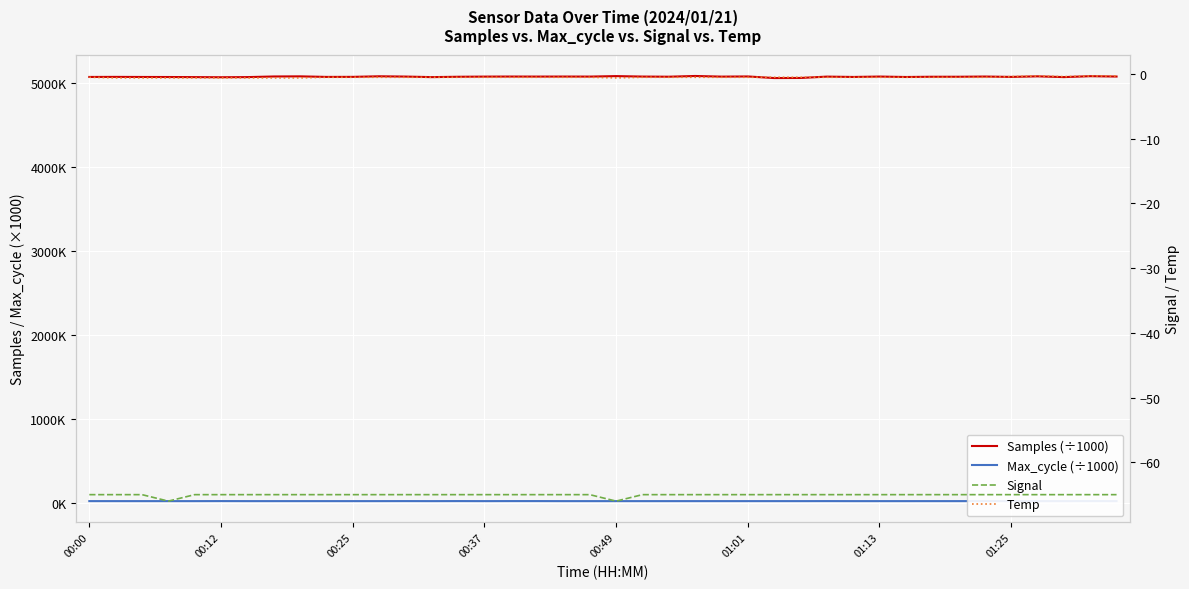

Which series changed the most between 00:12 and 27?

Samples (÷1000)